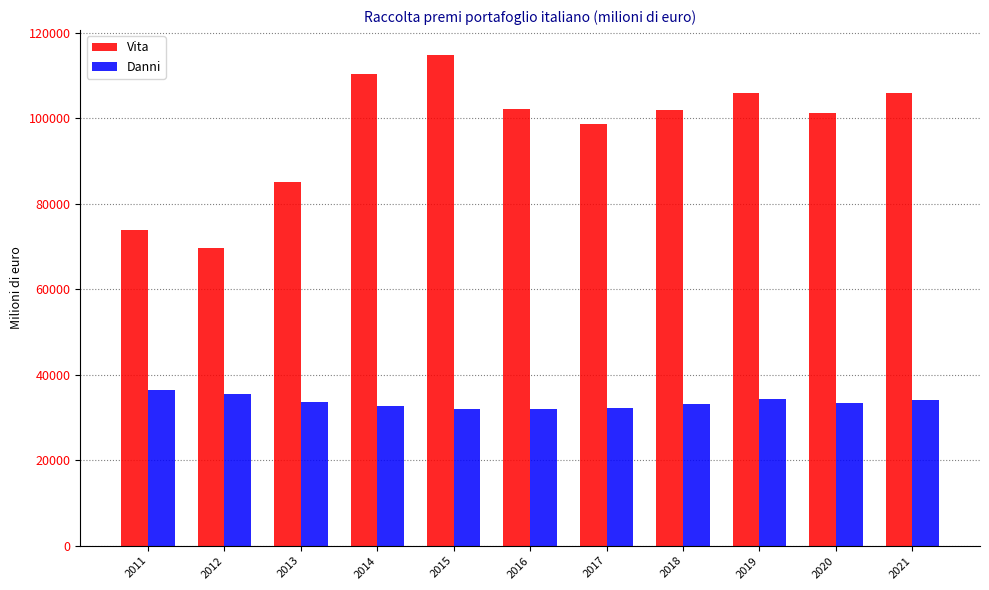

Which category has the lowest value in the Vita series?

2012